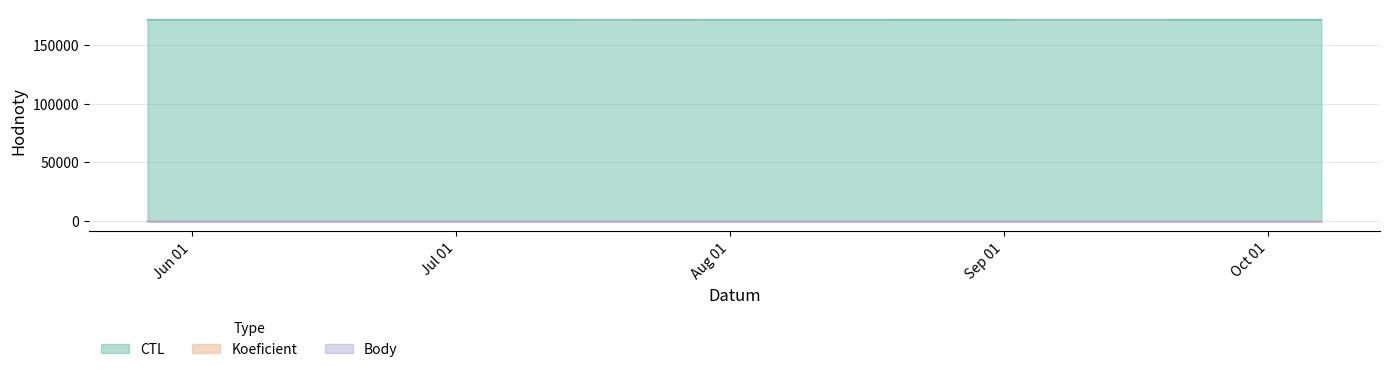

Rank the series by their maximum value, from highest to lowest.

CTL, Koeficient, Body